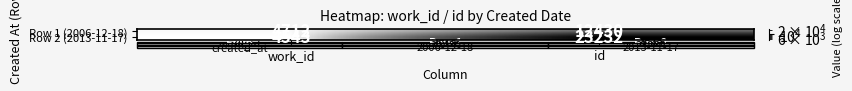

List the series in order of their overall mean, lowest first.

Row 1 (2006-12-18), Row 2 (2013-11-17)